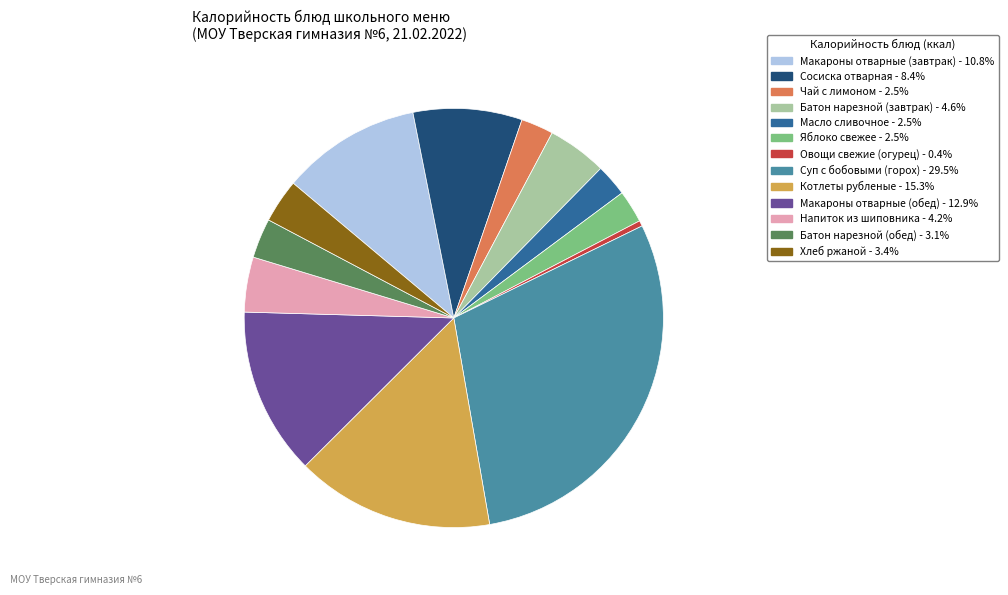

Is Чай с лимоном the majority of the pie?

No